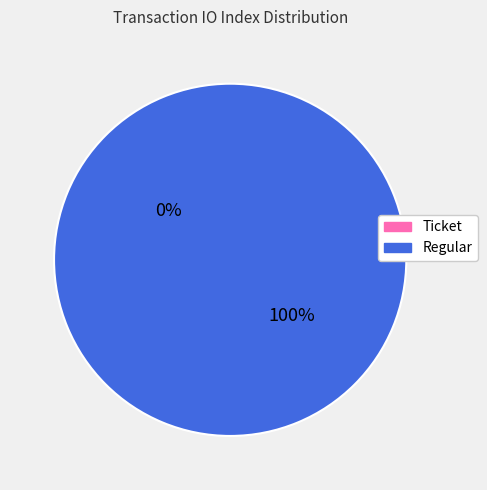

True or false: Ticket (io_index=0) accounts for 0% of the total.

True